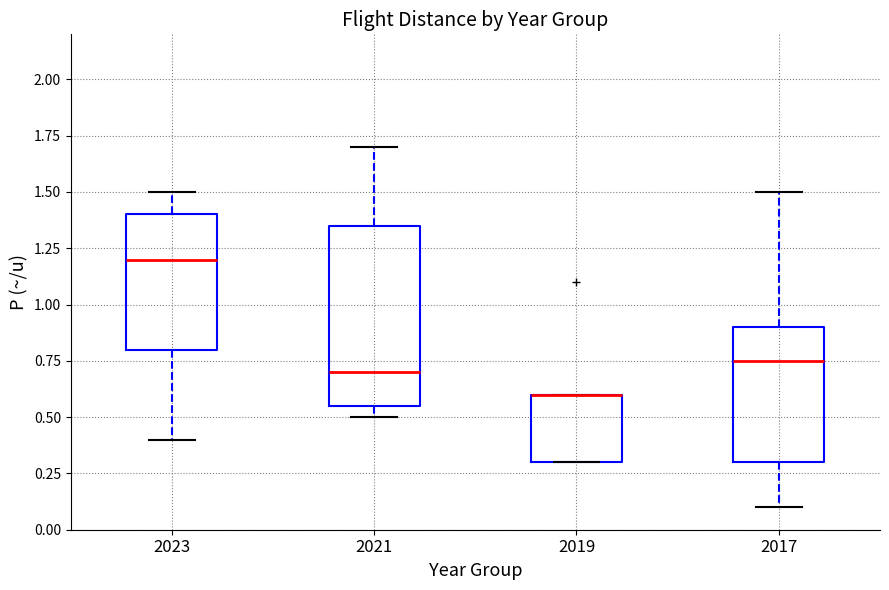

Reading left to right, read every box against the y-axis: the position of its median line, the range the box covers, and the ends of its whiskers. The values are not printed on the chart, so give them approximately, as read against the axis.

2023: median 1.20, box 0.80 to 1.40, whiskers 0.40 to 1.50
2021: median 0.70, box 0.55 to 1.35, whiskers 0.50 to 1.70
2019: median 0.60 (drawn on the box's upper edge), box 0.30 to 0.60, whiskers 0.30 to 0.60
2017: median 0.75, box 0.30 to 0.90, whiskers 0.10 to 1.50